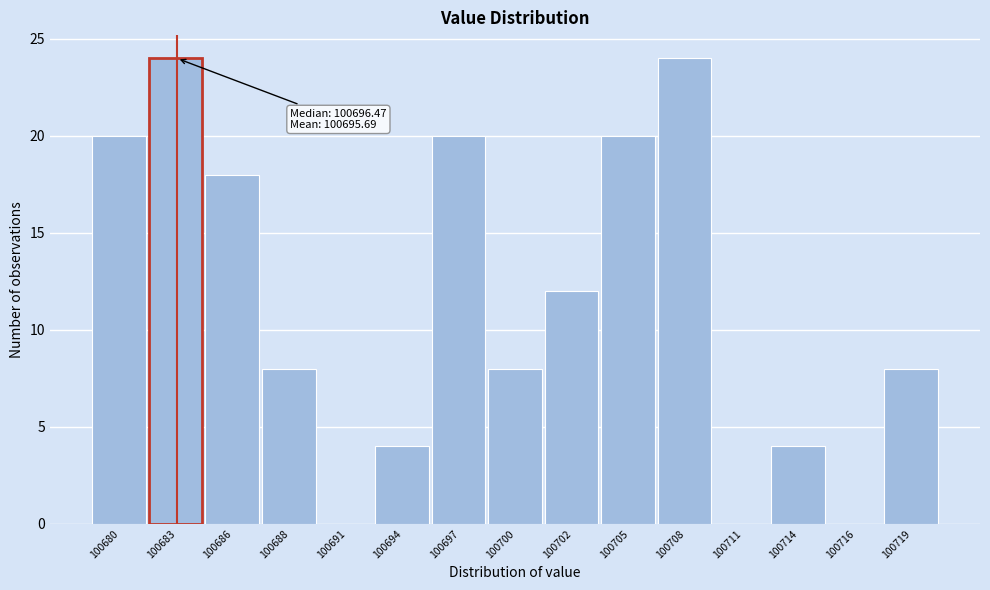

Reading left to right, list all the values displayed in this chart.

100680=20	100683=24	100686=18	100688=8	100691=0	100694=4	100697=20	100700=8	100702=12	100705=20	100708=24	100711=0	100714=4	100716=0	100719=8